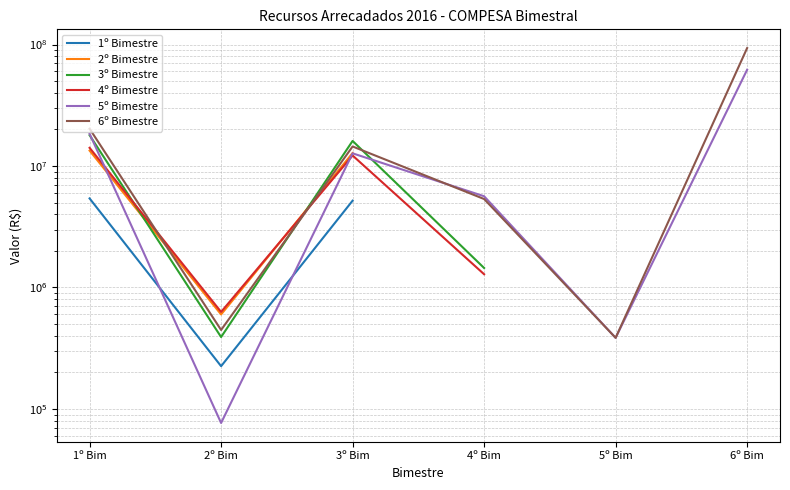

Which label corresponds to the smallest value in the chart?

2º Bim